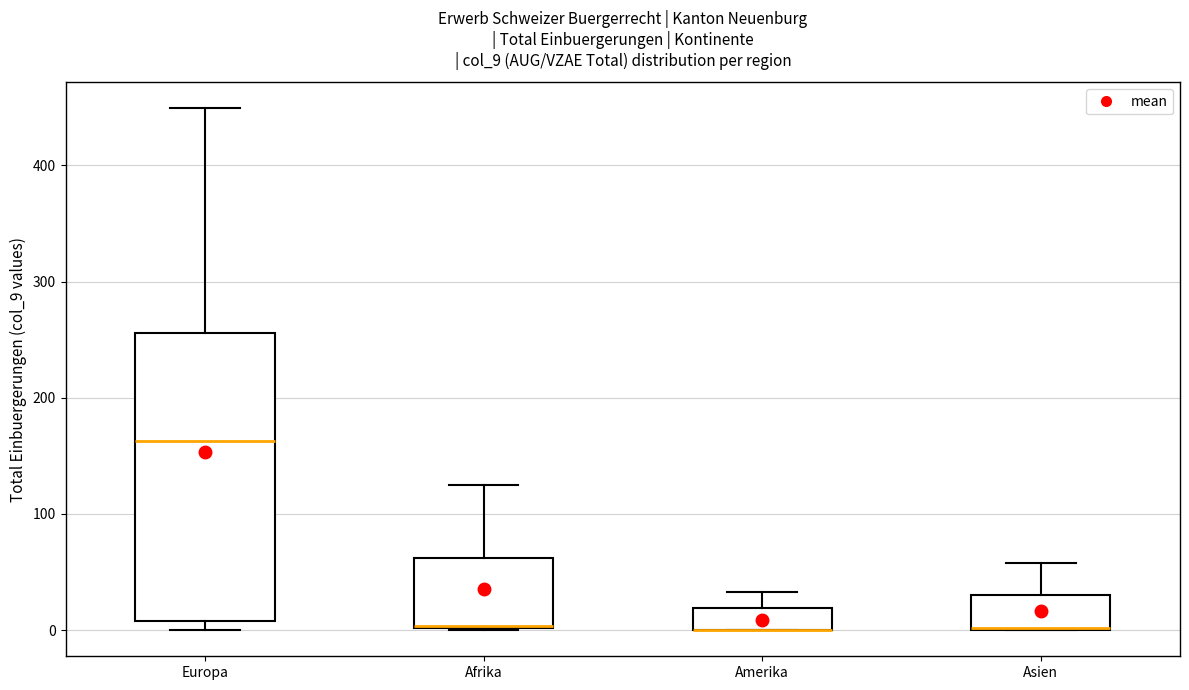

Comparing the boxes themselves (not the whiskers), which one is the tallest?

Europa